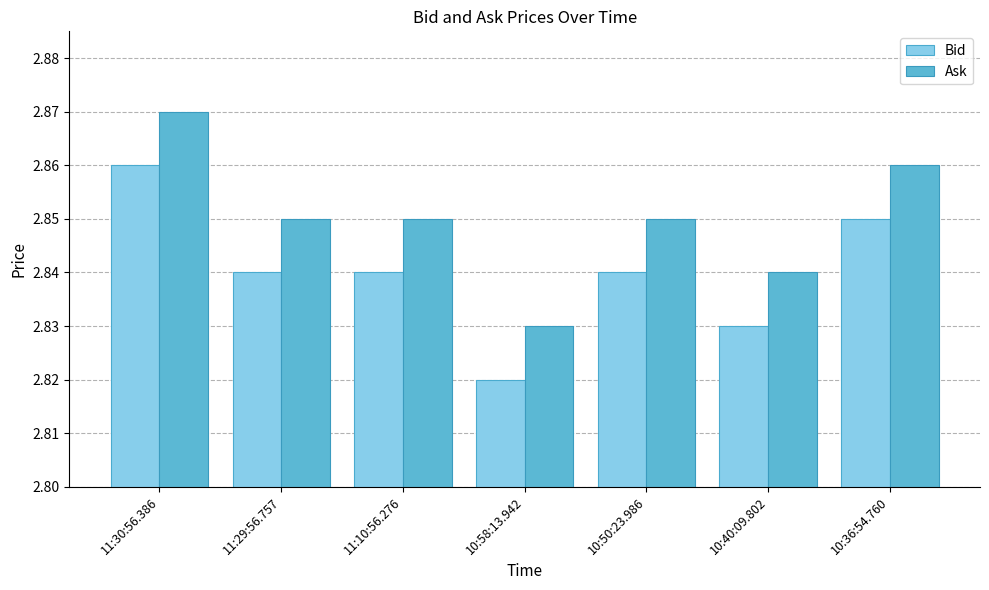

What is the label of the 4th bar from the right?

10:58:13.942